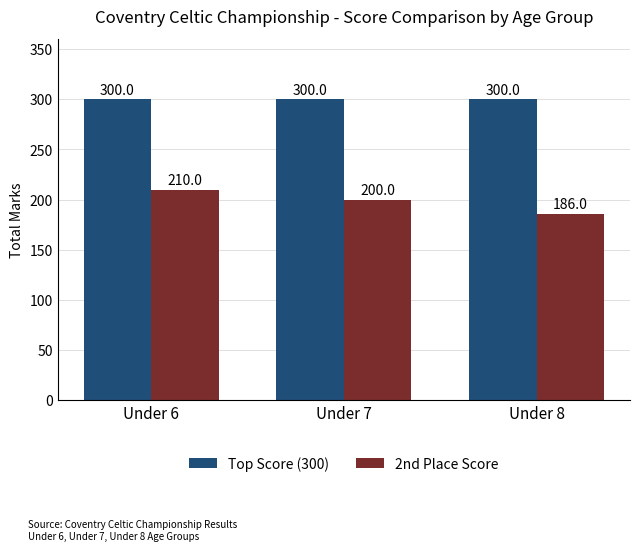

Rank the series at Under 8 from lowest to highest value.

2nd Place Score, Top Score (300)